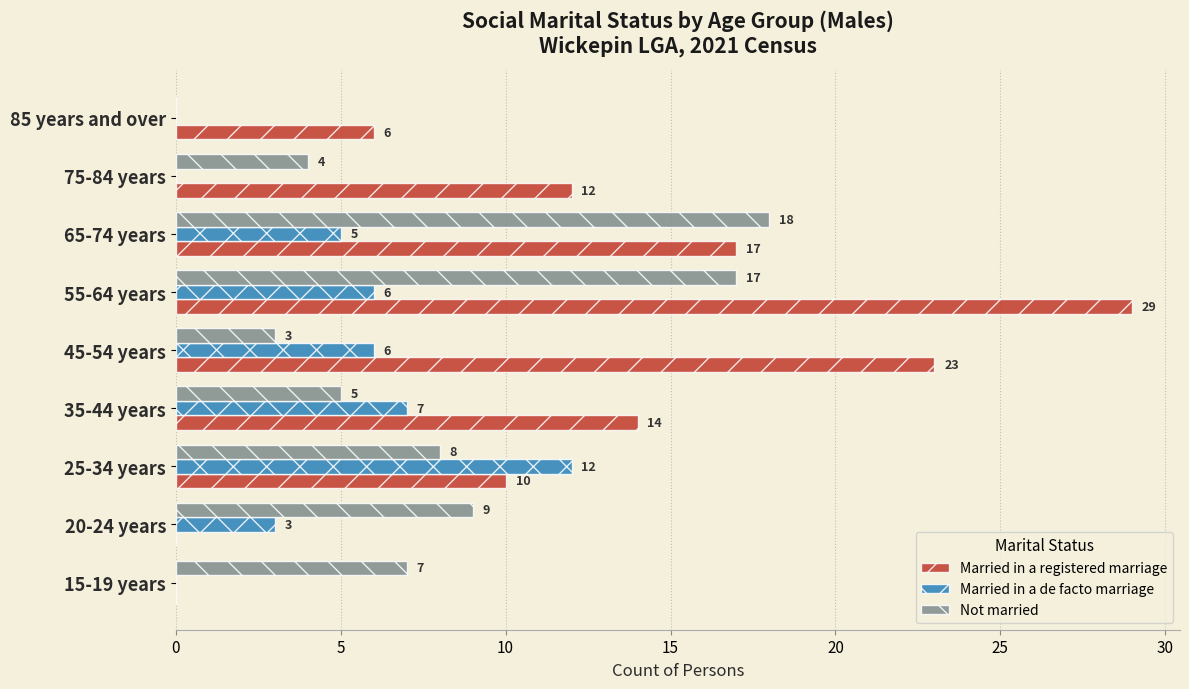

What is the sum of all Married in a registered marriage values?

111